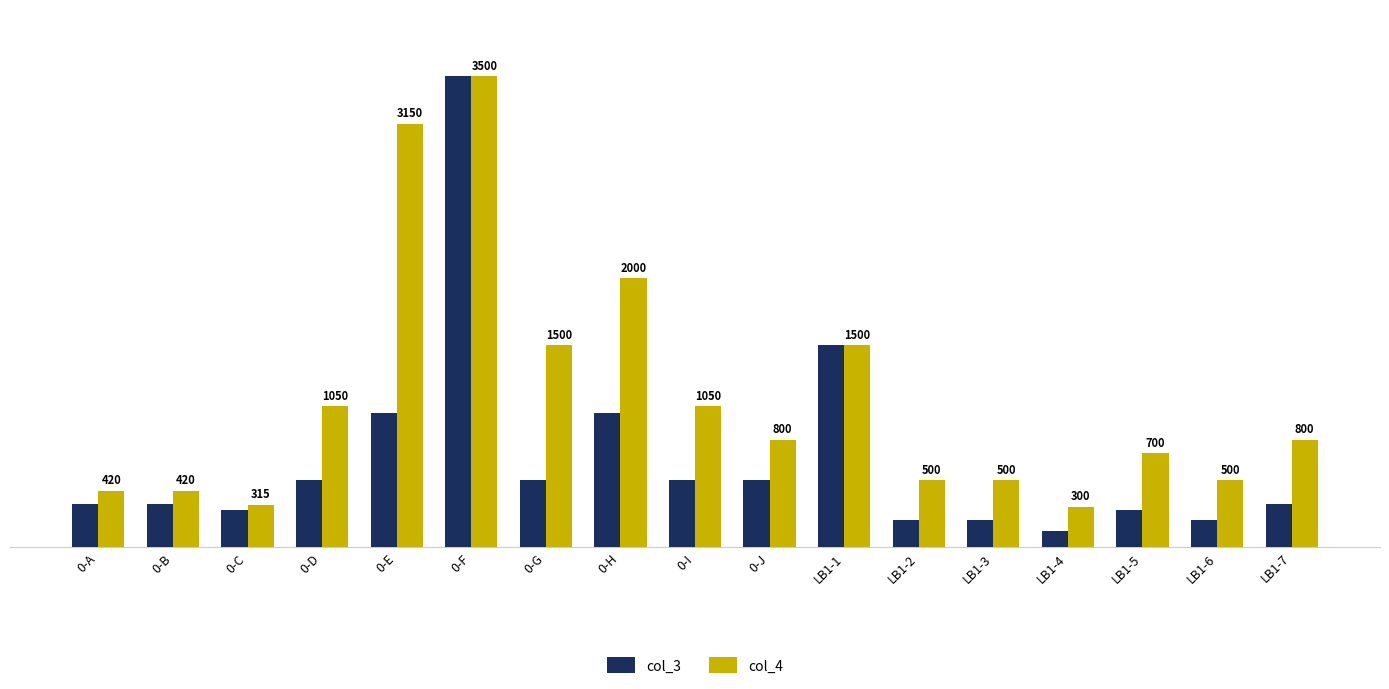

Between 0-A and LB1-4, which series saw the biggest shift?

col_3